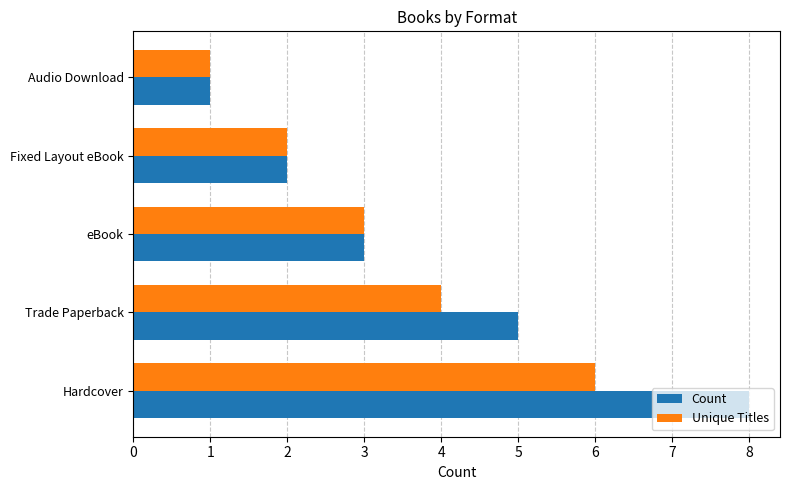

The Unique Titles series shows 1 at Trade Paperback. True or false?

False